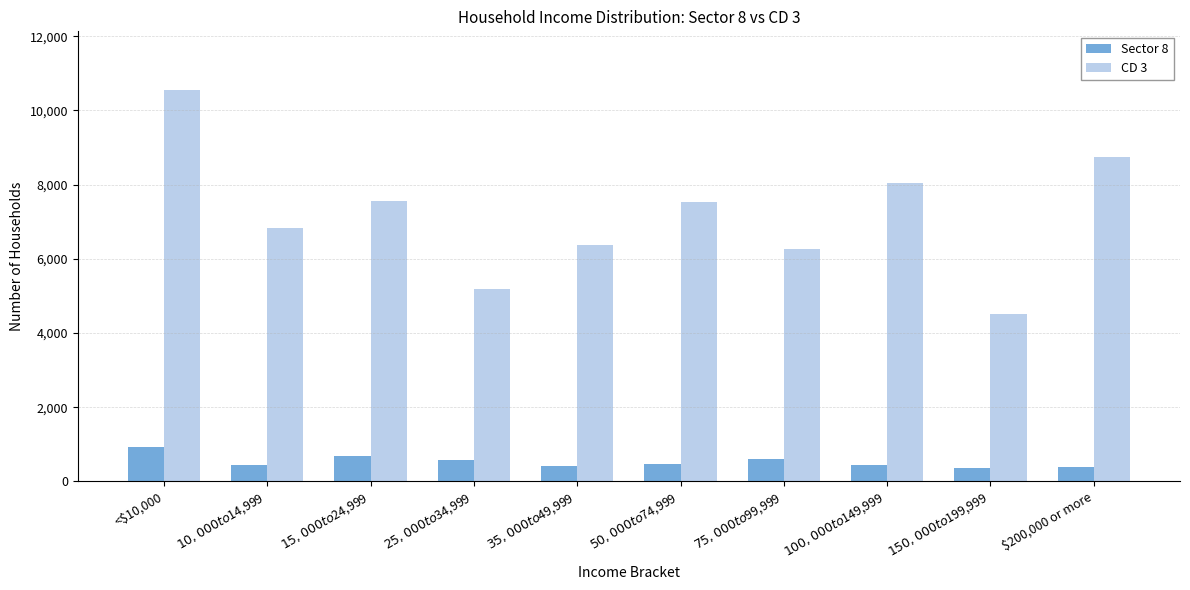

What is the maximum value for Sector 8?

929